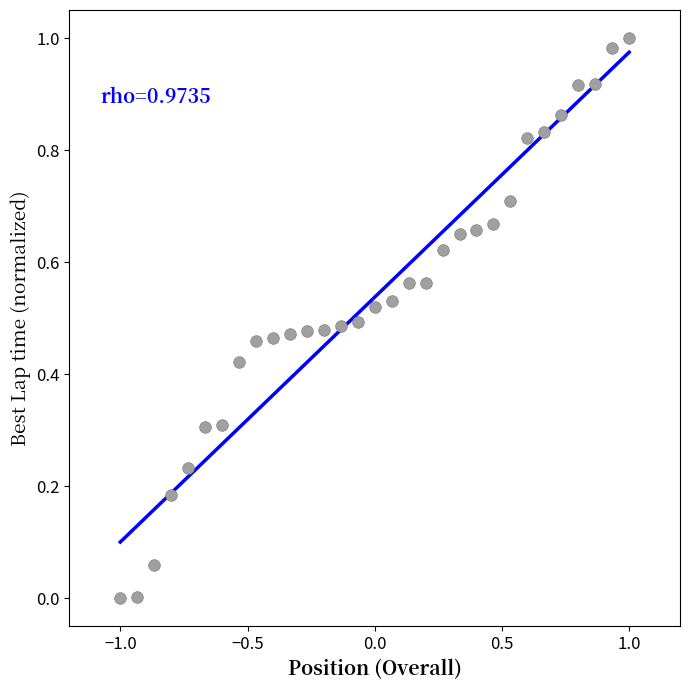

What is the range of X values (max minus min)?

2.0